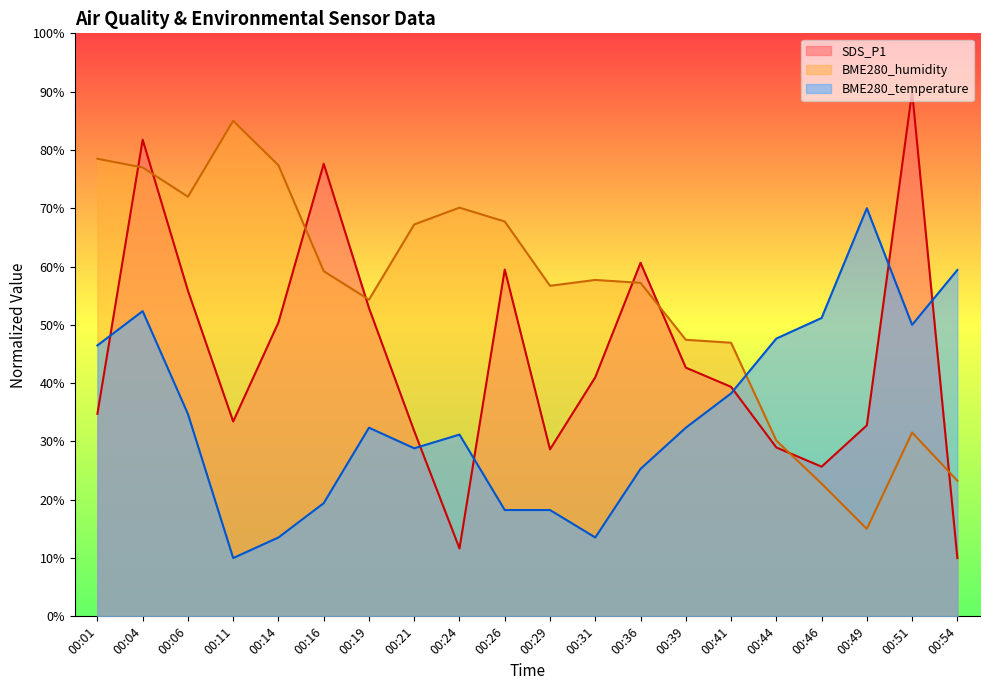

What are all the series names shown in the legend?

SDS_P1, BME280_humidity, BME280_temperature